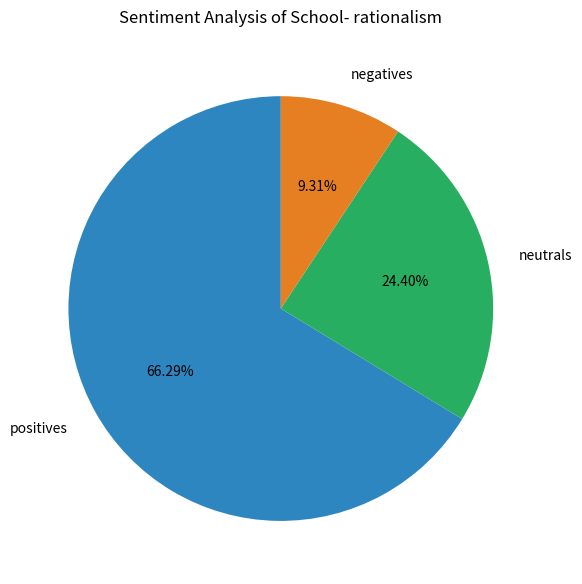

What is the majority slice?

positives